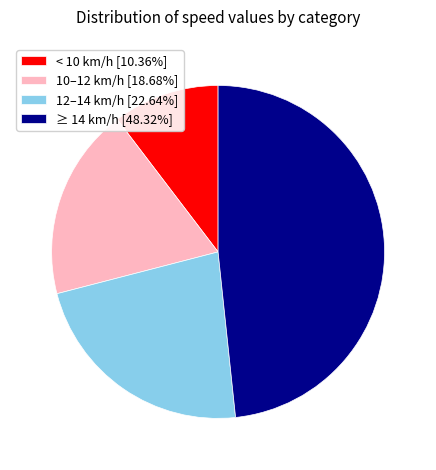

Is there any slice that represents more than half of the pie?

No